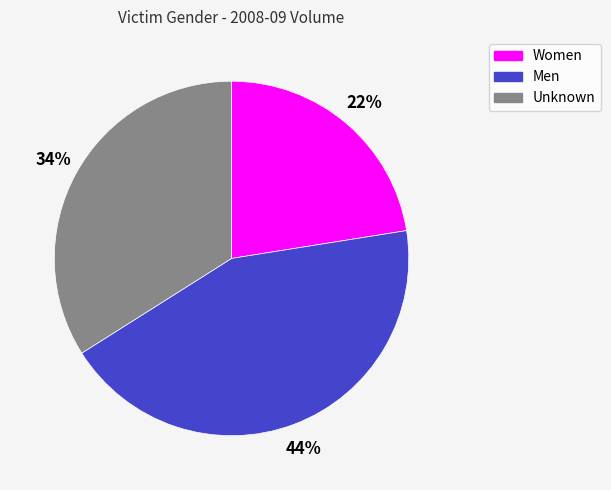

Does any single category account for the majority?

No